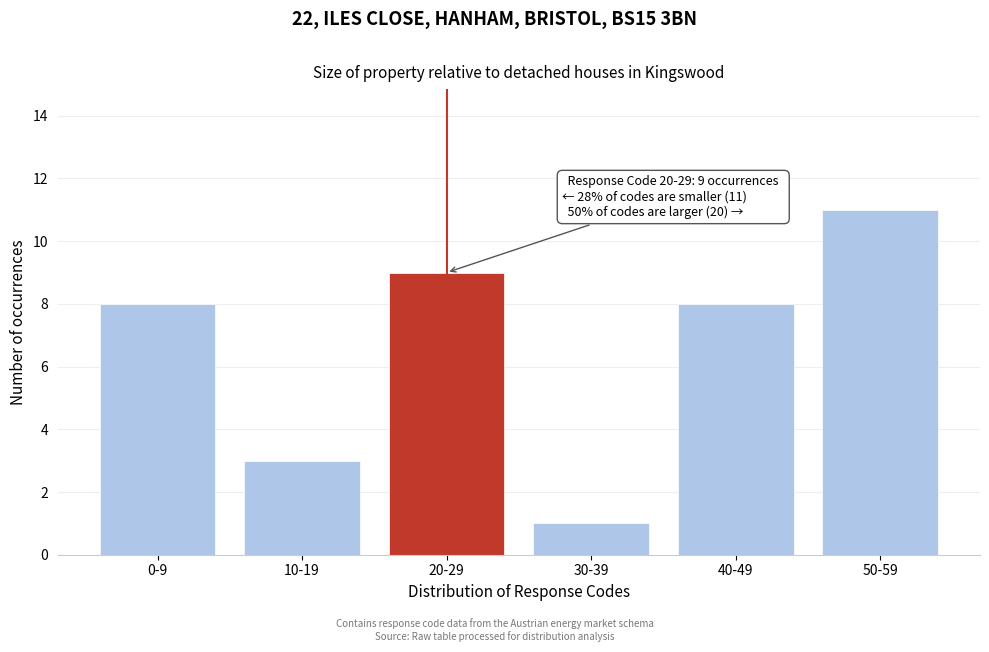

Reading right to left, what are all the values shown in this chart?

11	8	1	9	3	8